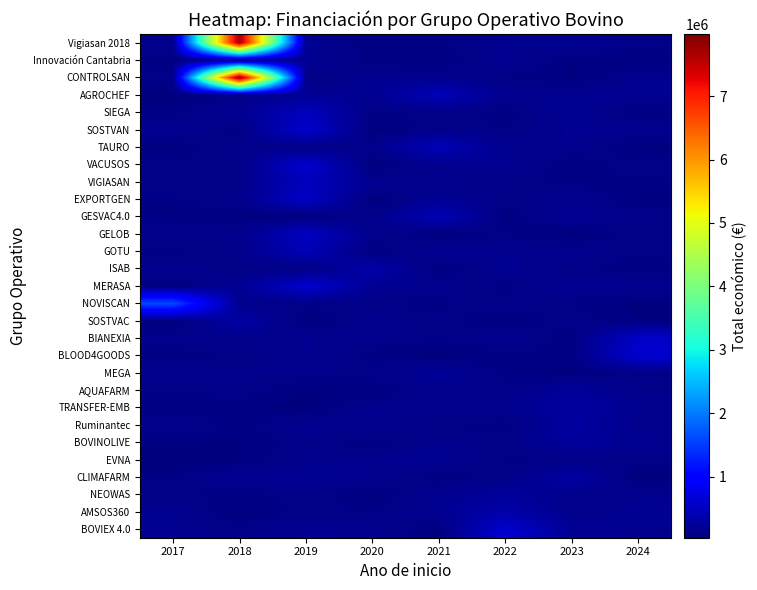

List the series in order of their peak value, lowest first.

Innovación Cantabria, EVNA, MEGA, AQUAFARM, NEOWAS, BOVINOLIVE, Ruminantec, TRANSFER-EMB, CLIMAFARM, SOSTVAC, ISAB, AMSOS360, GESVAC4.0, TAURO, GOTU, AGROCHEF, SIEGA, VIGIASAN, GELOB, EXPORTGEN, BIANEXIA, VACUSOS, SOSTVAN, BOVIEX 4.0, BLOOD4GOODS, MERASA, NOVISCAN, Vigiasan 2018, CONTROLSAN